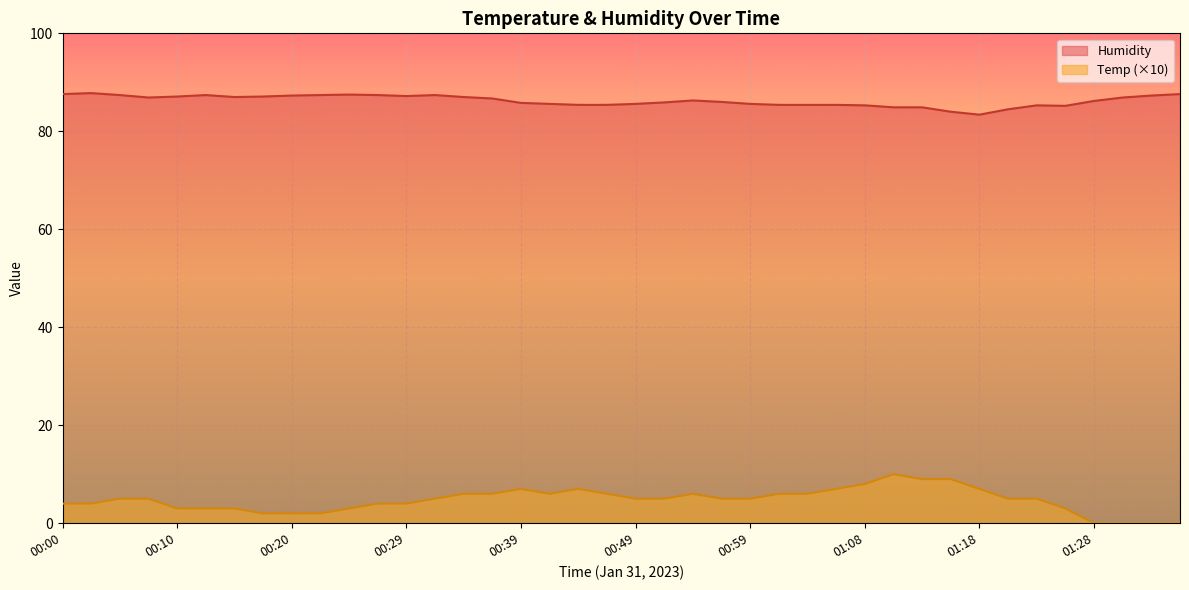

At which category is the sum across all series the highest?

01:11